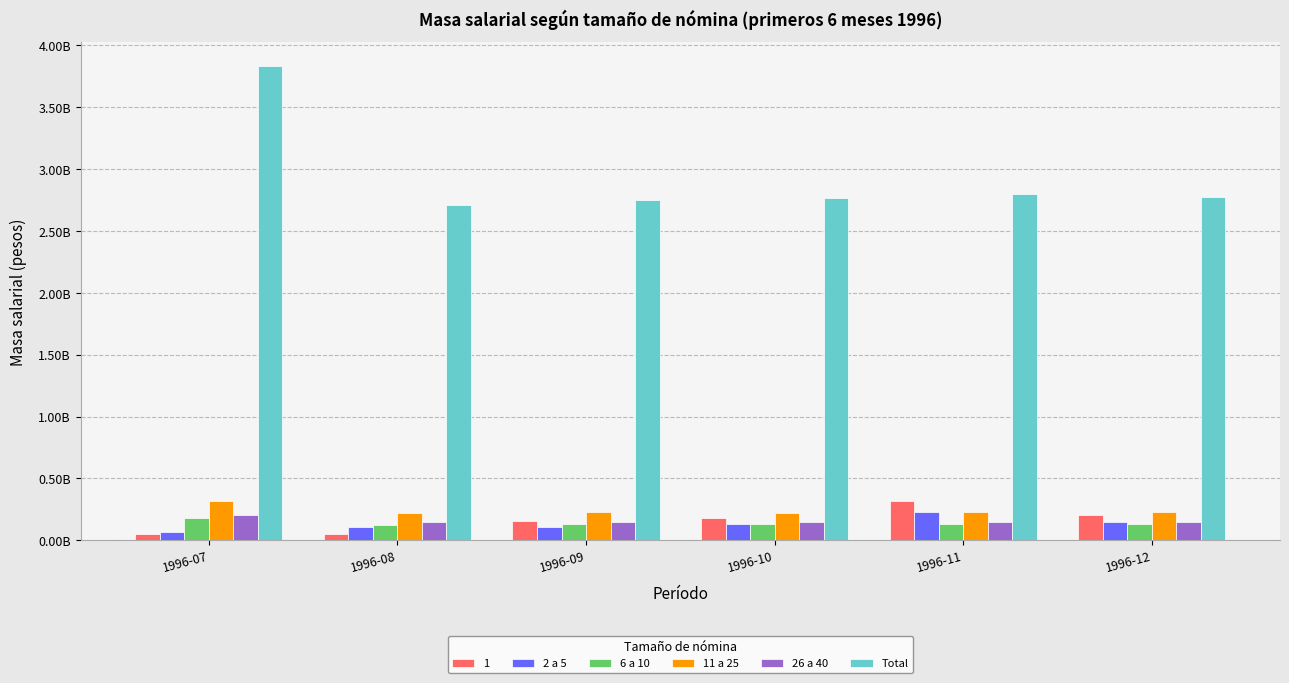

True or false: 2 a 5 has a value of 316804320.9 at 1996-11.

False